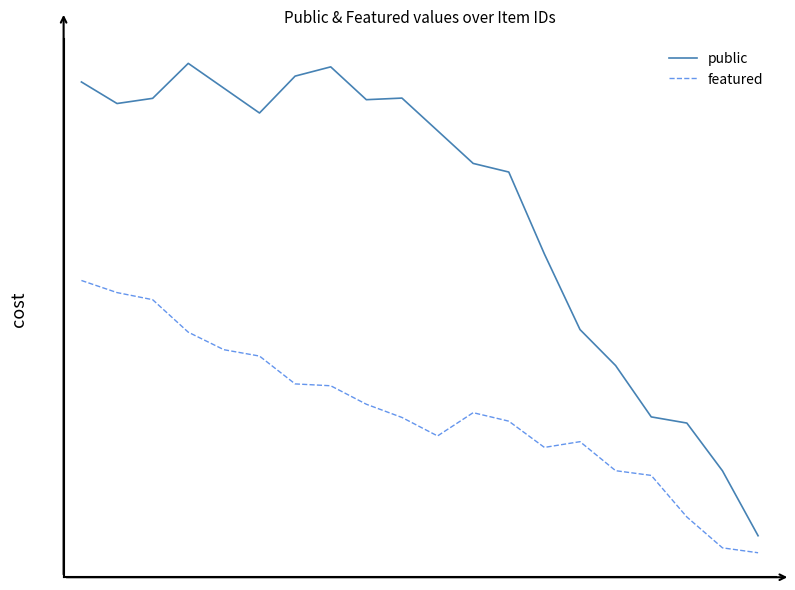

Does the chart display data point markers on the line(s)?

No